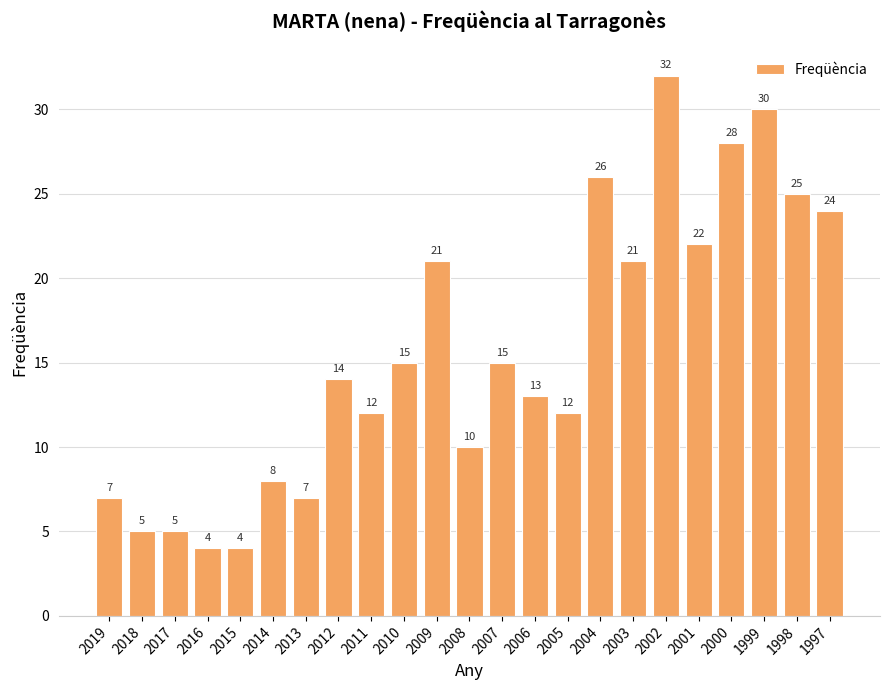

How many series are shown in this chart?

1